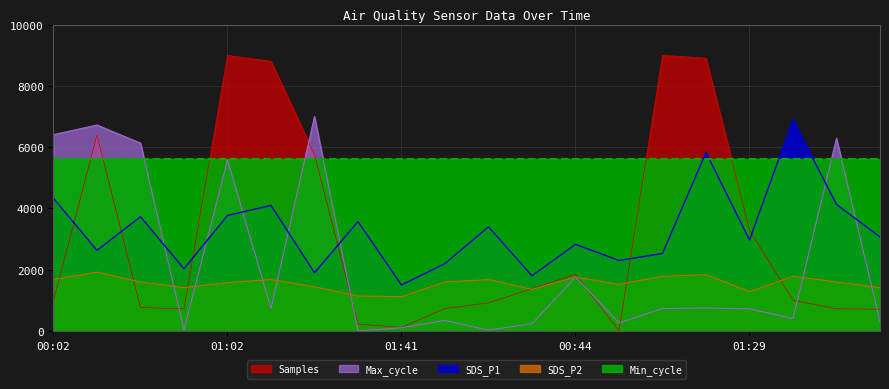

Does the chart display data point markers on the line(s)?

No